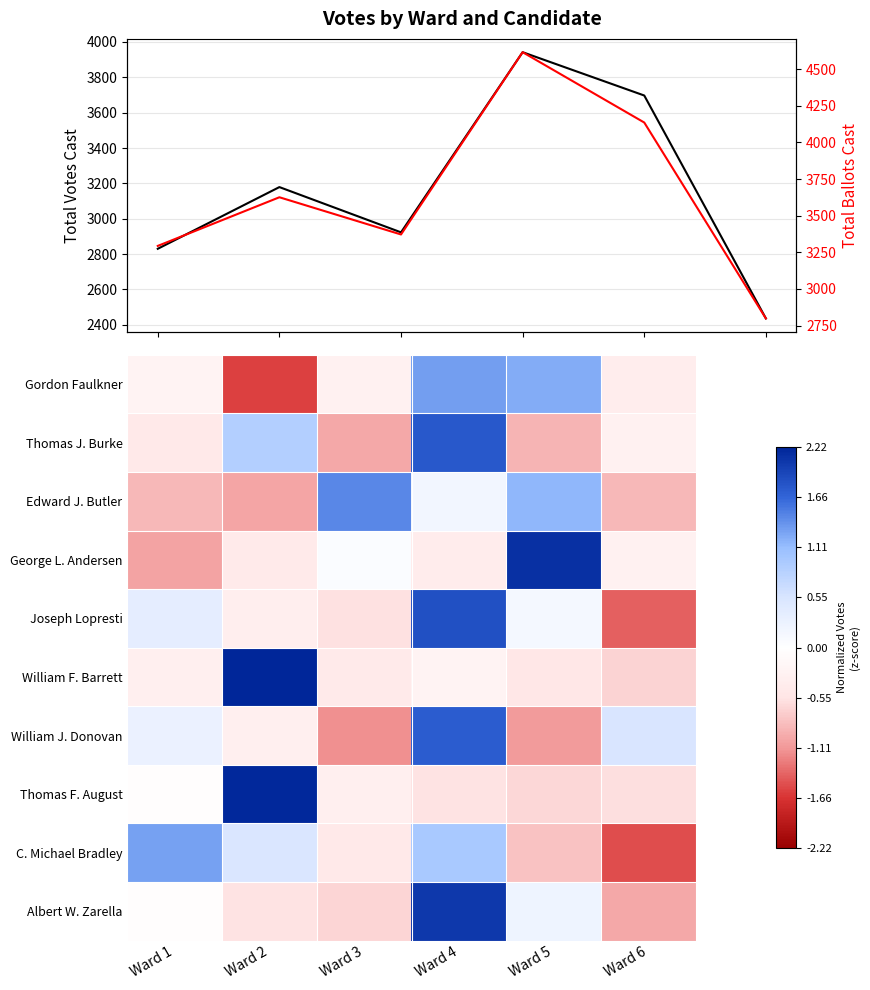

How many values in the Total Votes Cast series exceed 3179?

2